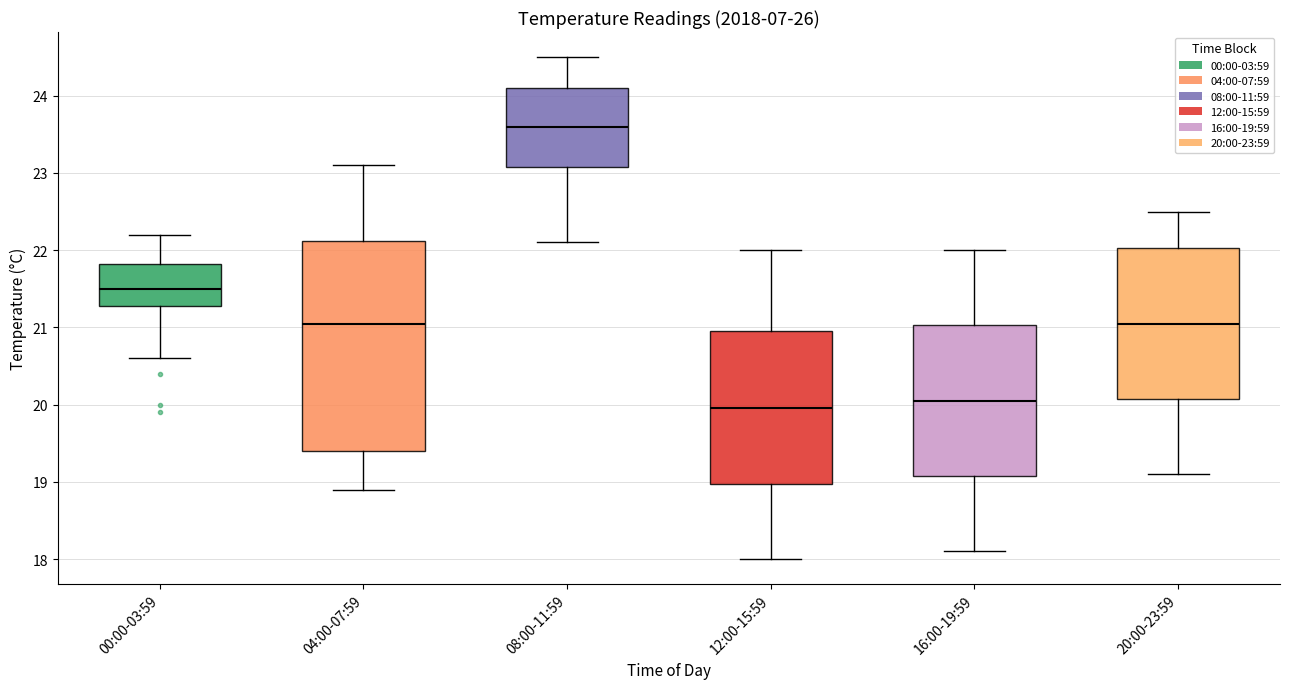

Reading left to right, read every box against the y-axis: the position of its median line, the range the box covers, and the ends of its whiskers. The values are not printed on the chart, so give them approximately, as read against the axis.

00:00-03:59: median 21.5, box 21.3 to 21.8, whiskers 20.6 to 22.2
04:00-07:59: median 21.1, box 19.4 to 22.1, whiskers 18.9 to 23.1
08:00-11:59: median 23.6, box 23.1 to 24.1, whiskers 22.1 to 24.5
12:00-15:59: median 20.0, box 19.0 to 21.0, whiskers 18.0 to 22.0
16:00-19:59: median 20.1, box 19.1 to 21.0, whiskers 18.1 to 22.0
20:00-23:59: median 21.1, box 20.1 to 22.0, whiskers 19.1 to 22.5